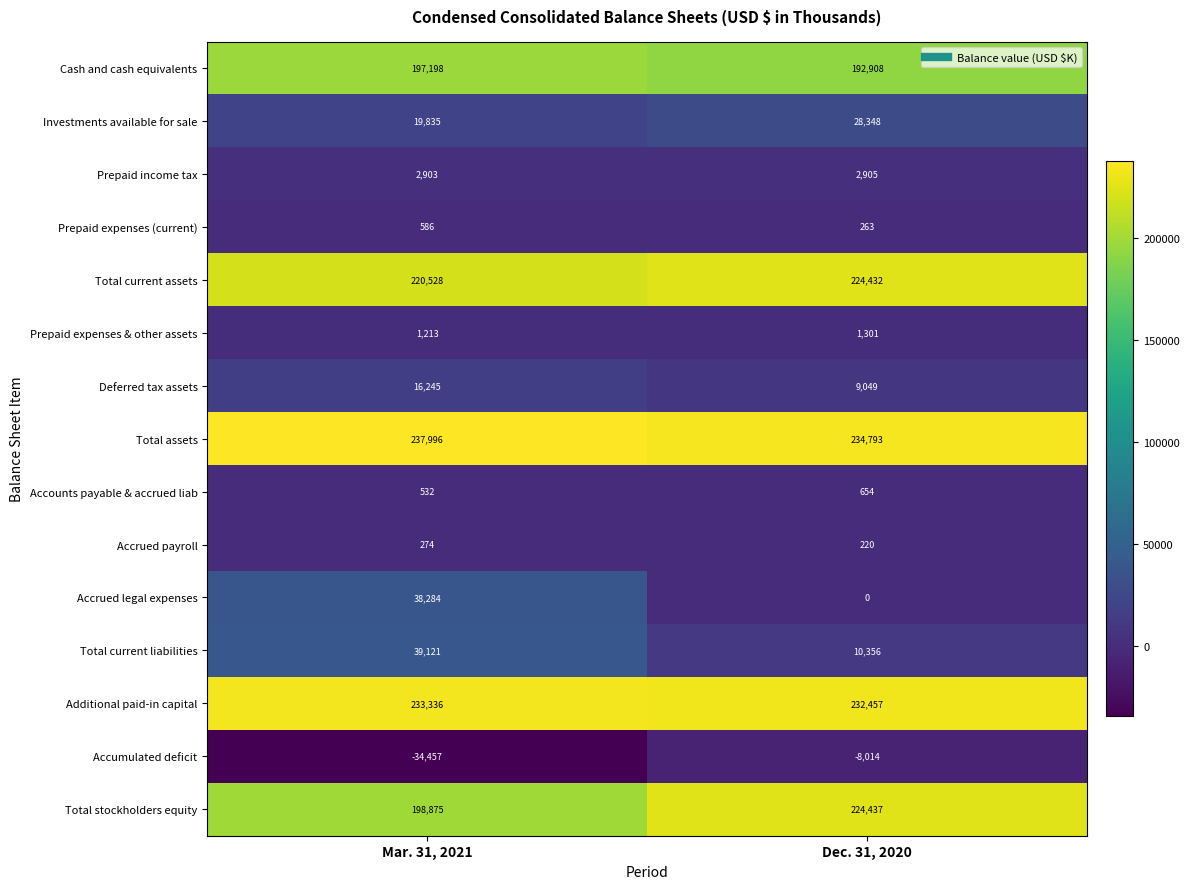

Reading left to right, list all the values displayed in this chart.

Cash and cash equivalents: Mar. 31, 2021=197198	Dec. 31, 2020=192908
Investments available for sale: Mar. 31, 2021=19835	Dec. 31, 2020=28348
Prepaid income tax: Mar. 31, 2021=2903	Dec. 31, 2020=2905
Prepaid expenses (current): Mar. 31, 2021=586	Dec. 31, 2020=263
Total current assets: Mar. 31, 2021=220528	Dec. 31, 2020=224432
Prepaid expenses & other assets: Mar. 31, 2021=1213	Dec. 31, 2020=1301
Deferred tax assets: Mar. 31, 2021=16245	Dec. 31, 2020=9049
Total assets: Mar. 31, 2021=237996	Dec. 31, 2020=234793
Accounts payable & accrued liab: Mar. 31, 2021=532	Dec. 31, 2020=654
Accrued payroll: Mar. 31, 2021=274	Dec. 31, 2020=220
Accrued legal expenses: Mar. 31, 2021=38284	Dec. 31, 2020=0
Total current liabilities: Mar. 31, 2021=39121	Dec. 31, 2020=10356
Additional paid-in capital: Mar. 31, 2021=233336	Dec. 31, 2020=232457
Accumulated deficit: Mar. 31, 2021=-34457	Dec. 31, 2020=-8014
Total stockholders equity: Mar. 31, 2021=198875	Dec. 31, 2020=224437